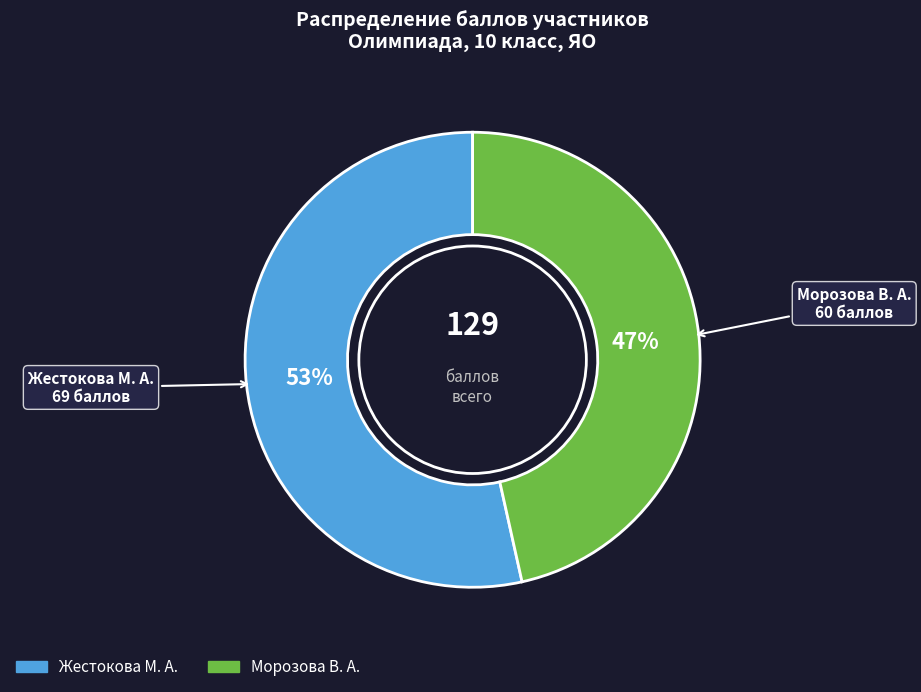

Rank the categories by value from highest to lowest.

Жестокова М. А., Морозова В. А.